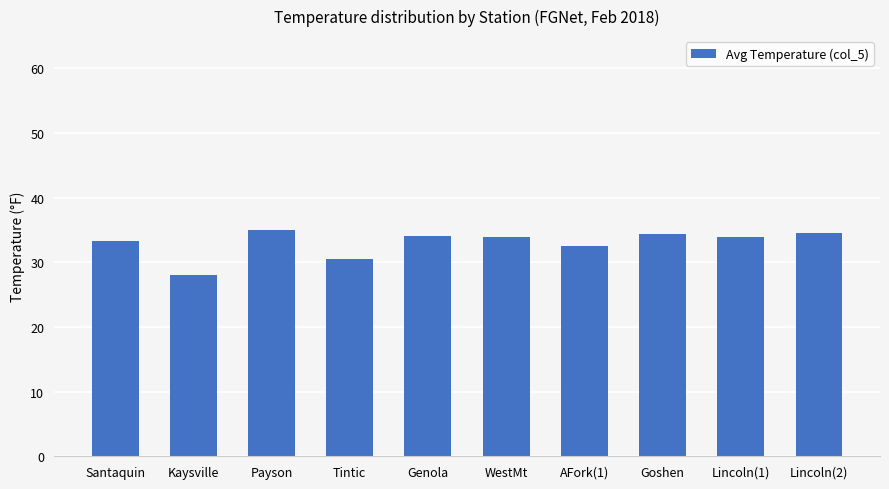

What is the approximate value at AFork(1)?

32.6